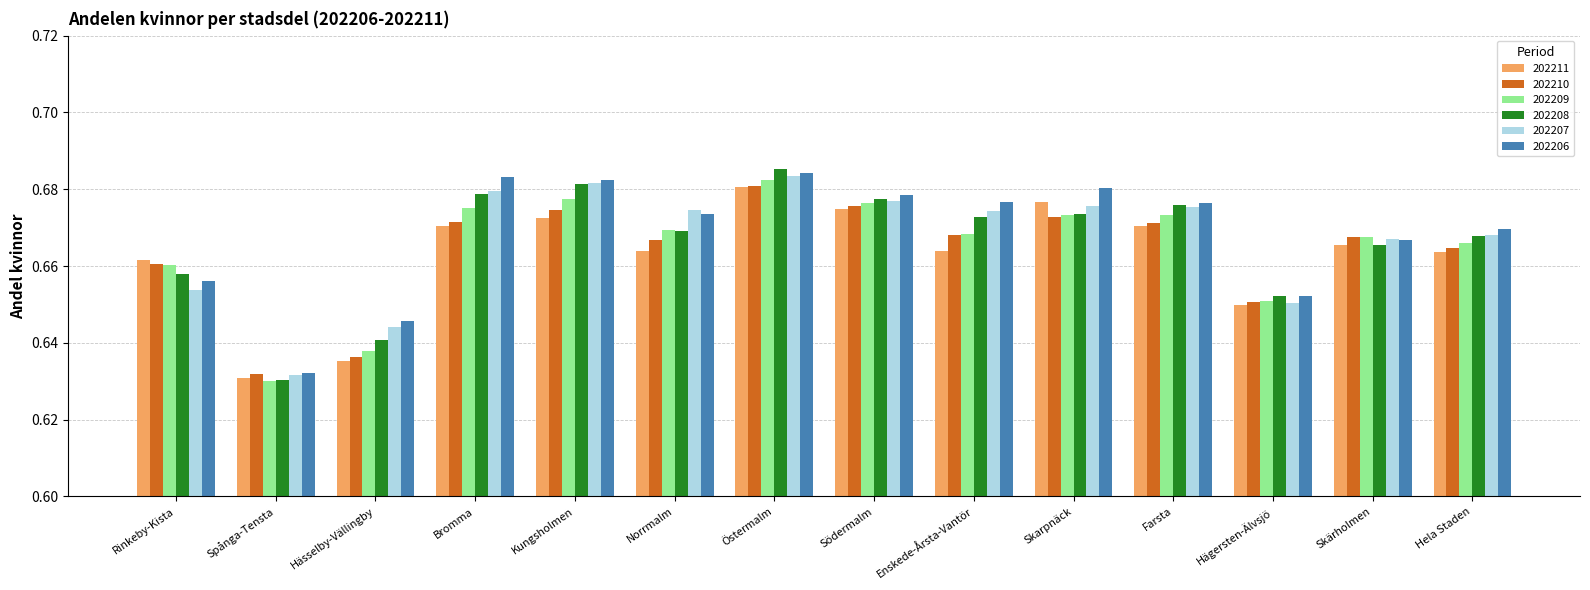

What is the sum of all 202206 values?

9.4